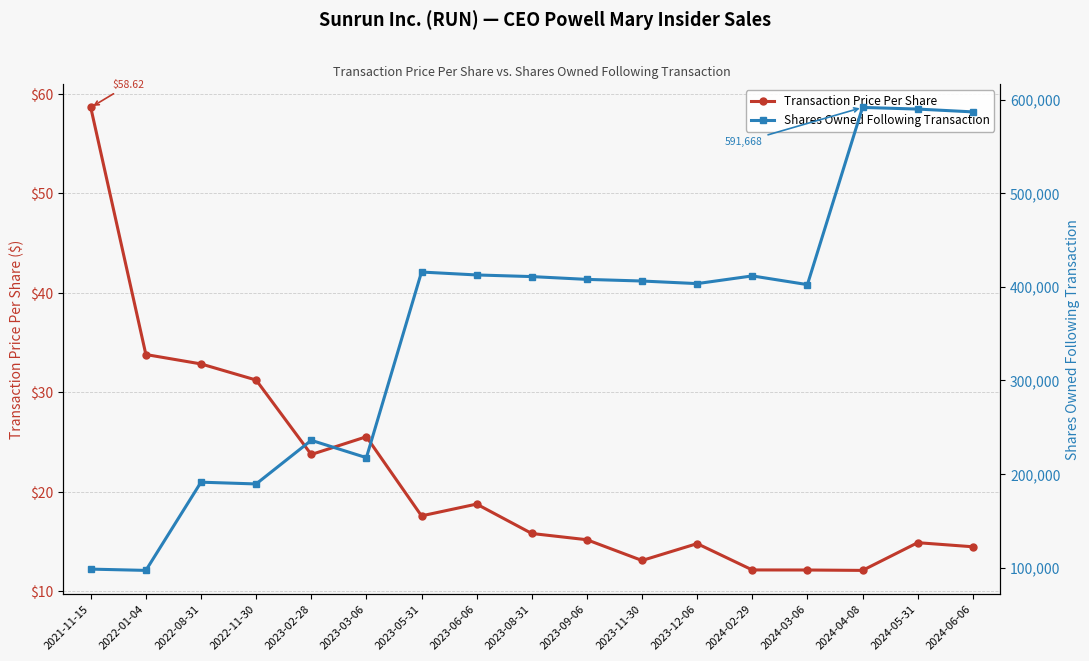

Is it true that Transaction Price Per Share equals 7.6 at 2023-09-06?

False